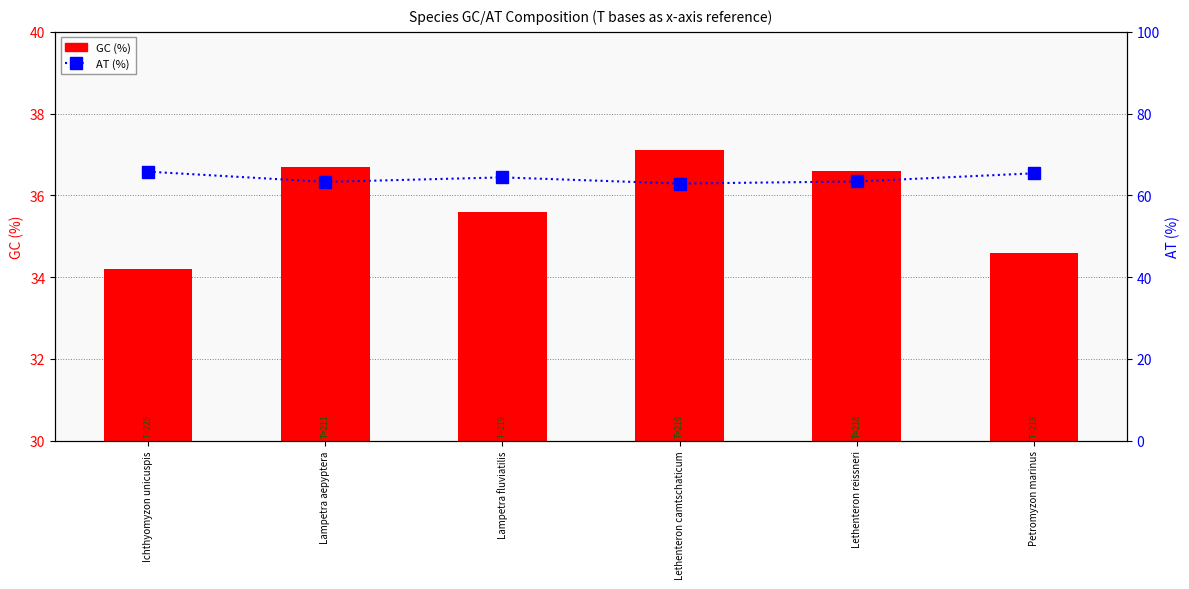

What are all the series names shown in the legend?

GC (%), AT (%)